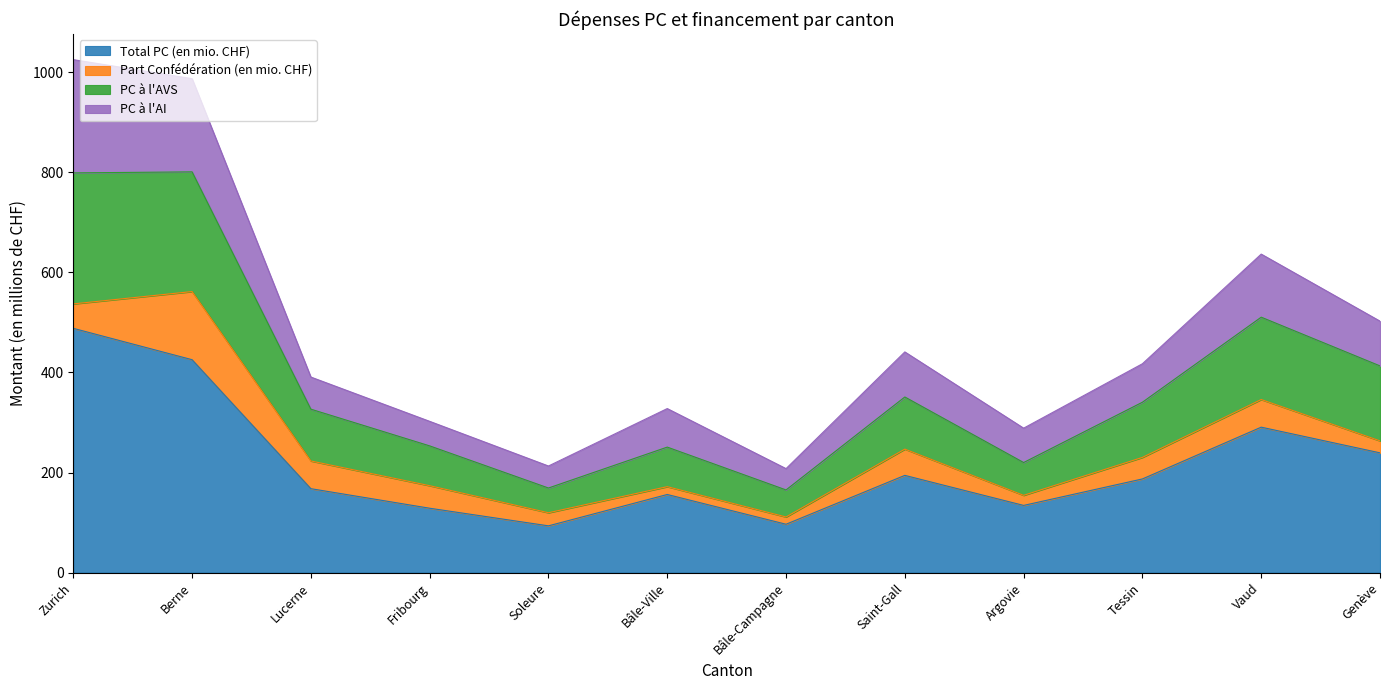

How many lines are shown in the chart?

4